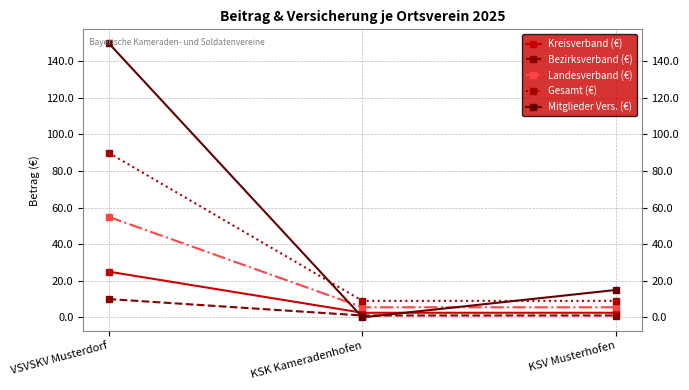

What is the maximum value shown in the chart?

150.0